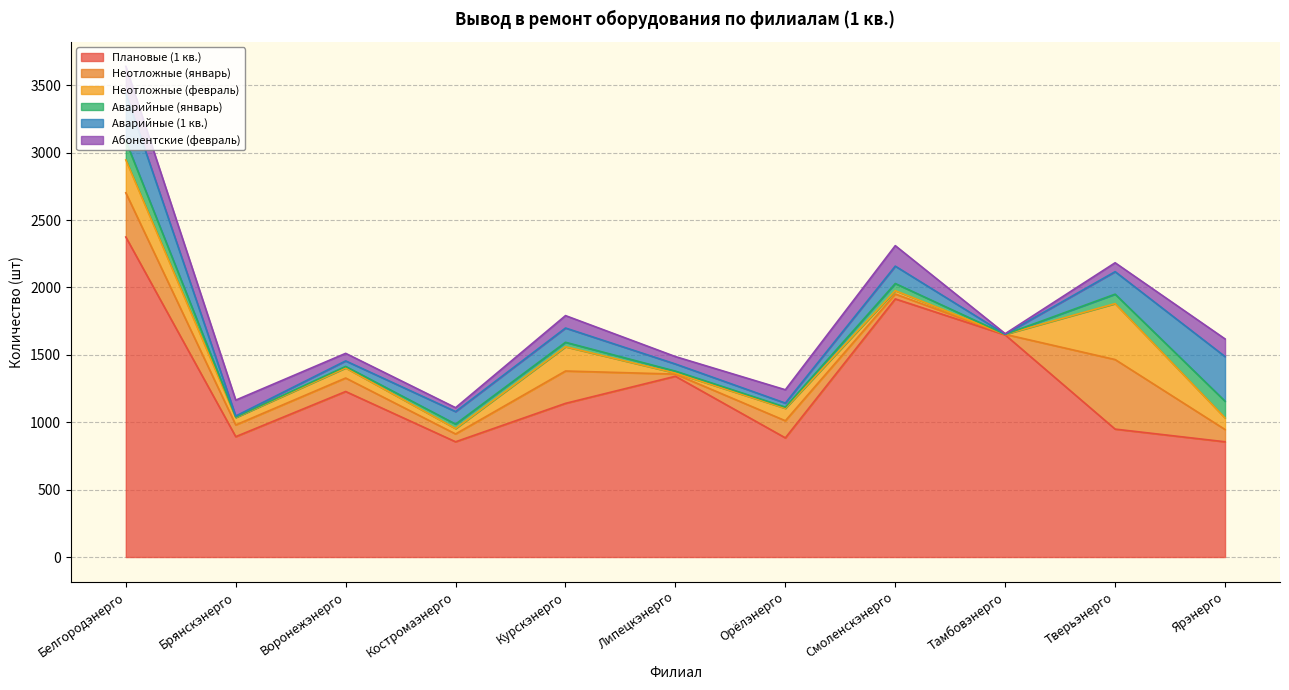

Rank the categories by Неотложные (январь) value from highest to lowest.

Тверьэнерго, Белгородэнерго, Курскэнерго, Орёлэнерго, Воронежэнерго, Ярэнерго, Брянскэнерго, Костромаэнерго, Смоленскэнерго, Липецкэнерго, Тамбовэнерго